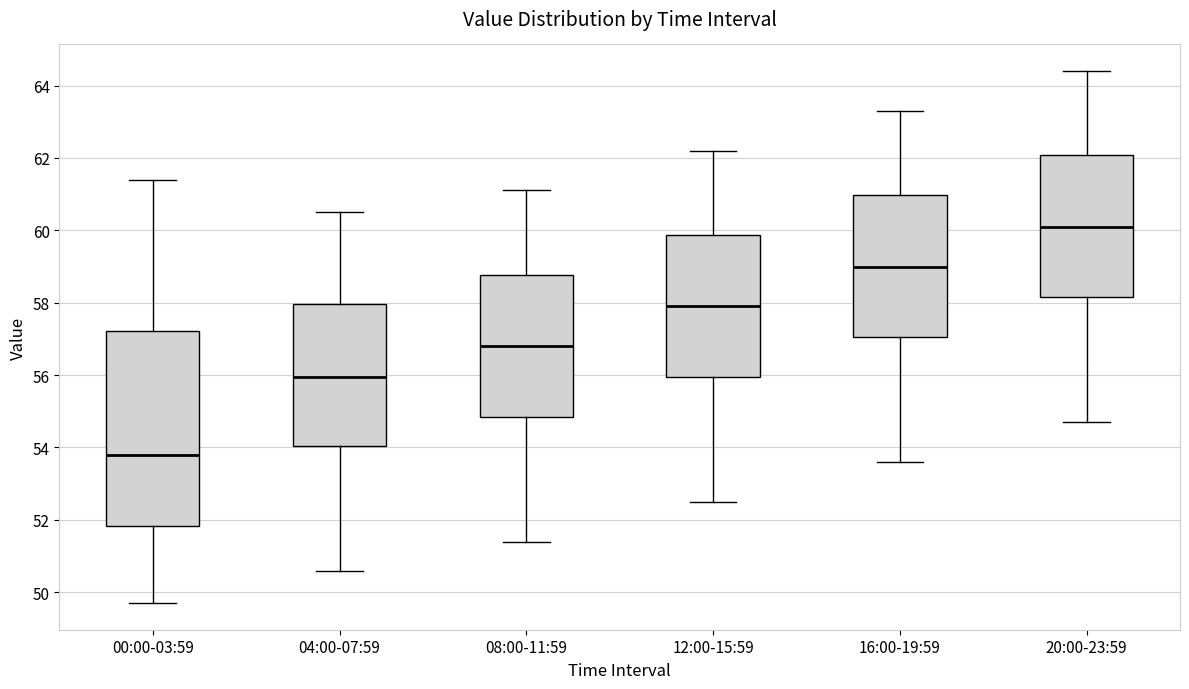

Reading left to right, read every box against the y-axis: the position of its median line, the range the box covers, and the ends of its whiskers. The values are not printed on the chart, so give them approximately, as read against the axis.

00:00-03:59: median 53.8, box 51.8 to 57.2, whiskers 49.8 to 61.4
04:00-07:59: median 56.0, box 54.0 to 58.0, whiskers 50.6 to 60.6
08:00-11:59: median 56.8, box 54.8 to 58.8, whiskers 51.4 to 61.2
12:00-15:59: median 58.0, box 56.0 to 59.8, whiskers 52.6 to 62.2
16:00-19:59: median 59.0, box 57.0 to 61.0, whiskers 53.6 to 63.4
20:00-23:59: median 60.2, box 58.2 to 62.0, whiskers 54.8 to 64.4